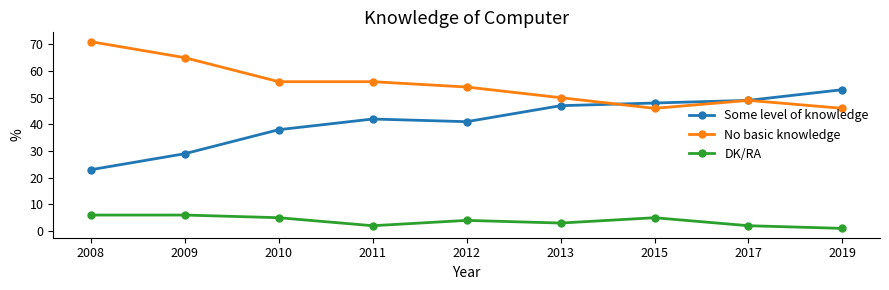

What is the sum of all Some level of knowledge values?

370